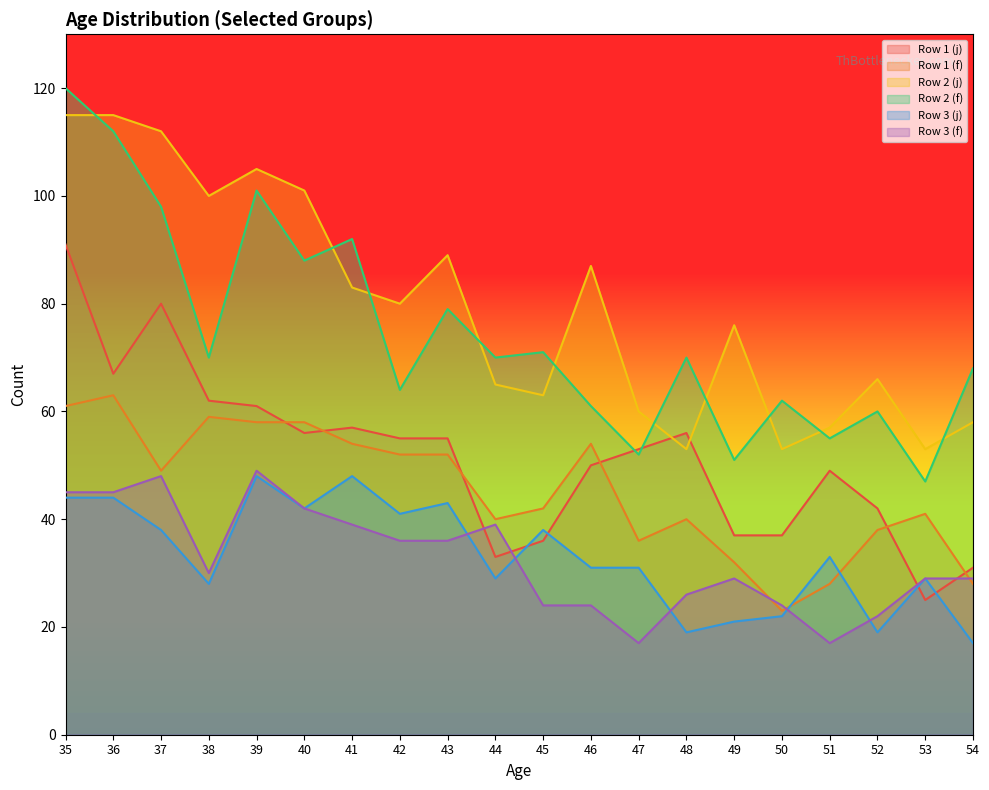

Between 46 and 50, which series saw the biggest shift?

Row 2 (j)